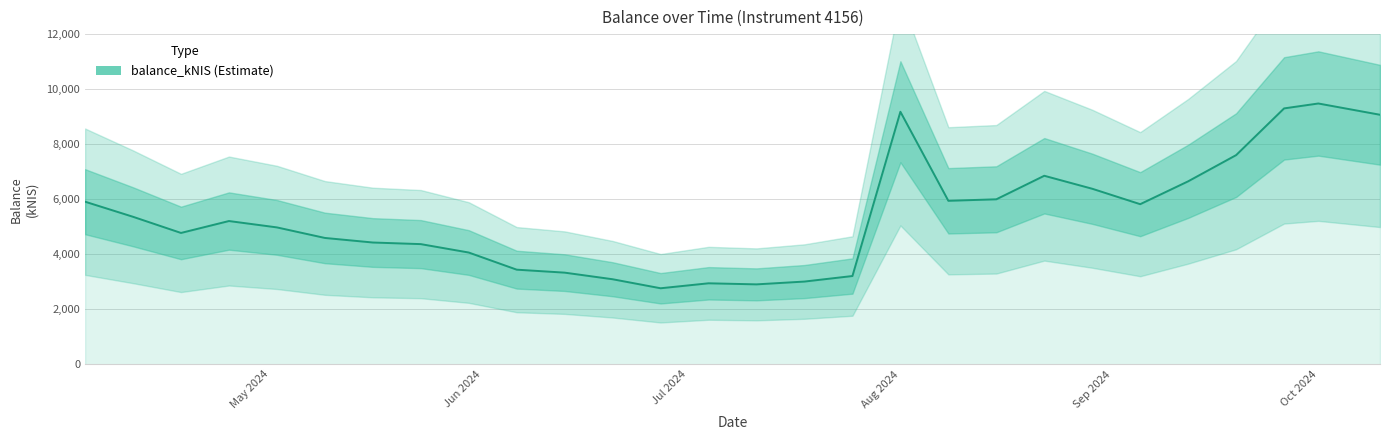

How many values exceed 5206?

14